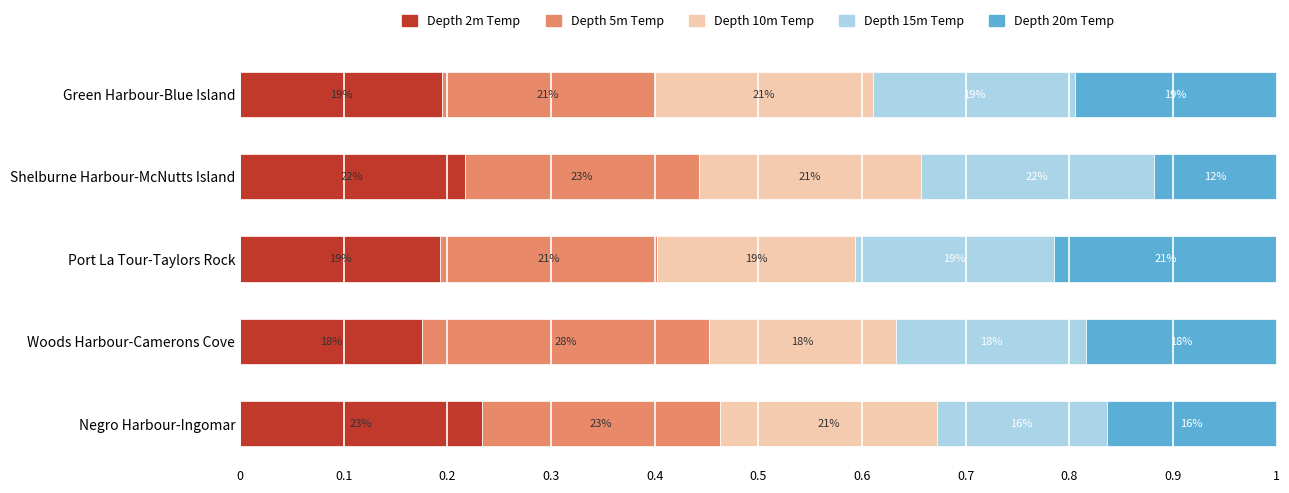

What are all the series names shown in the legend?

Depth 2m Temp, Depth 5m Temp, Depth 10m Temp, Depth 15m Temp, Depth 20m Temp